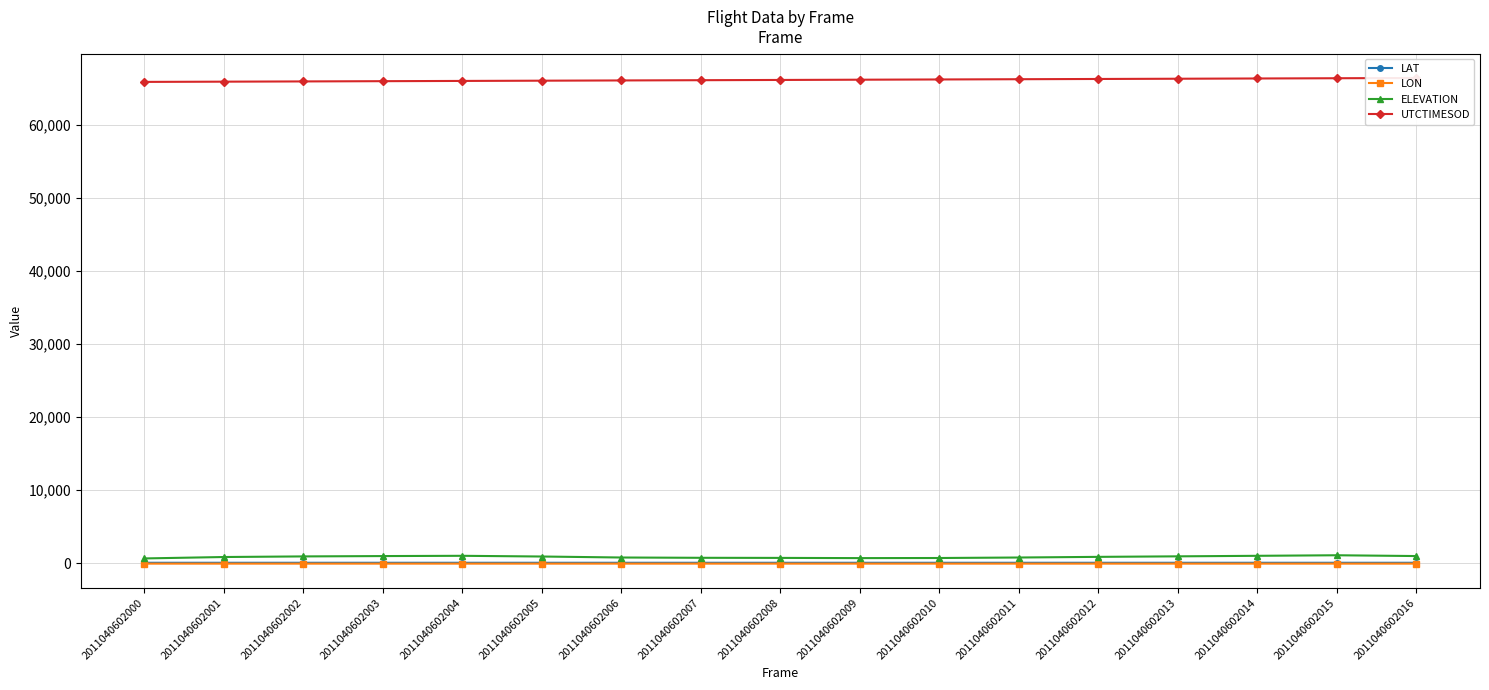

What is the minimum value shown in the chart?

-50.9